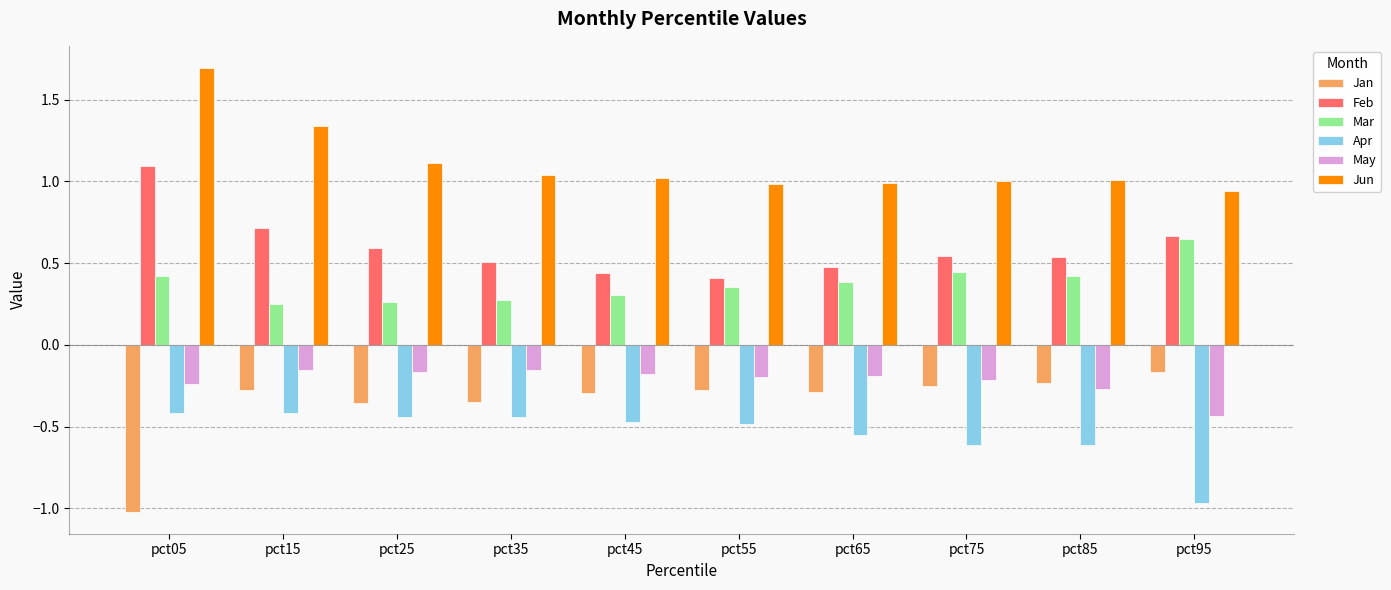

Does the chart contain any negative values?

Yes